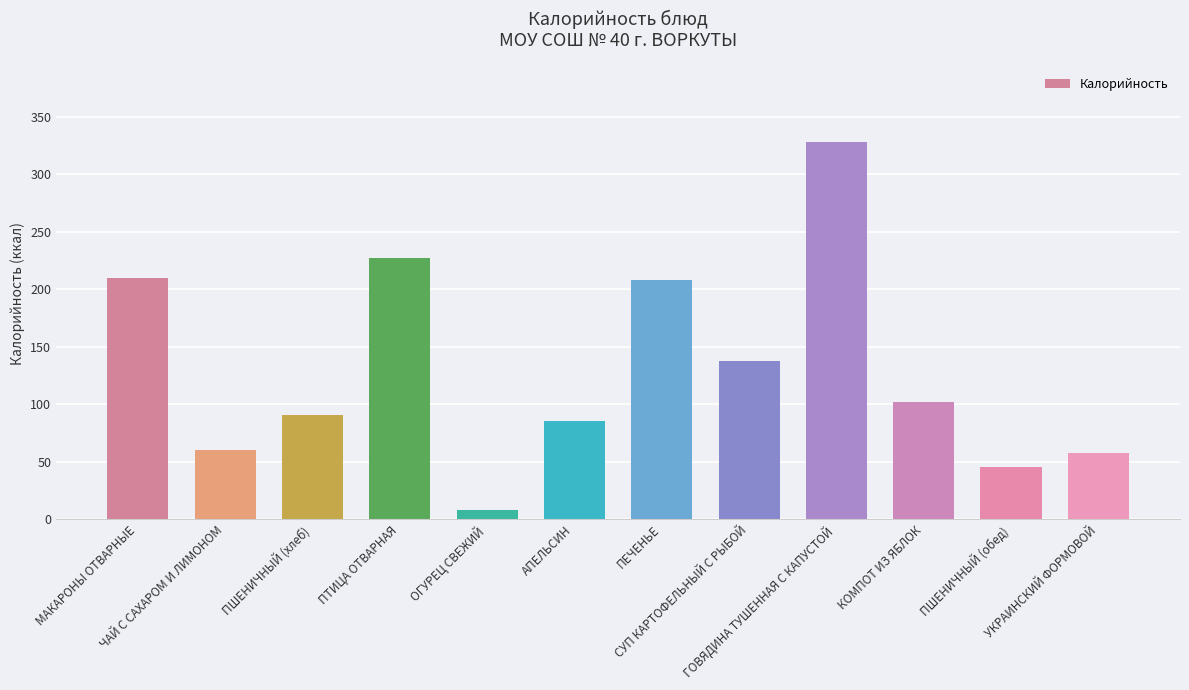

What is the approximate value at ПТИЦА ОТВАРНАЯ?

227.0